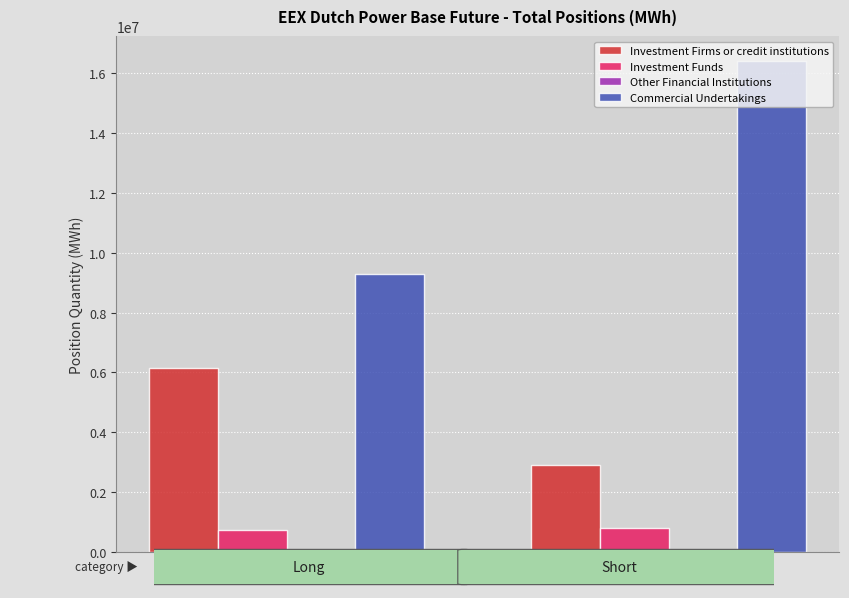

The value of Commercial Undertakings at Short is 26895715. True or false?

False